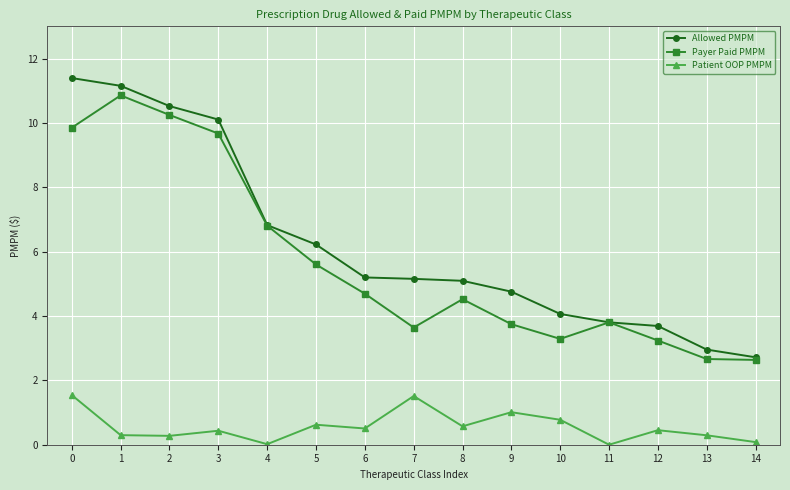

Which series has the widest spread of values?

Allowed PMPM